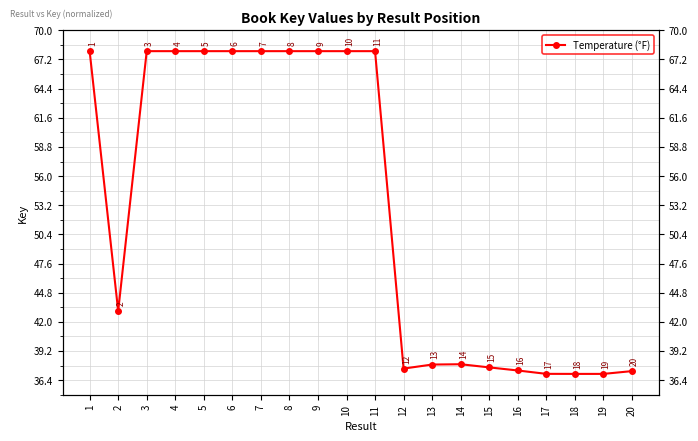

Reading left to right, list all the values displayed in this chart.

68.0	43.0	68.0	68.0	68.0	68.0	68.0	68.0	68.0	68.0	68.0	37.5	37.9	37.9	37.6	37.3	37.0	37.0	37.0	37.3